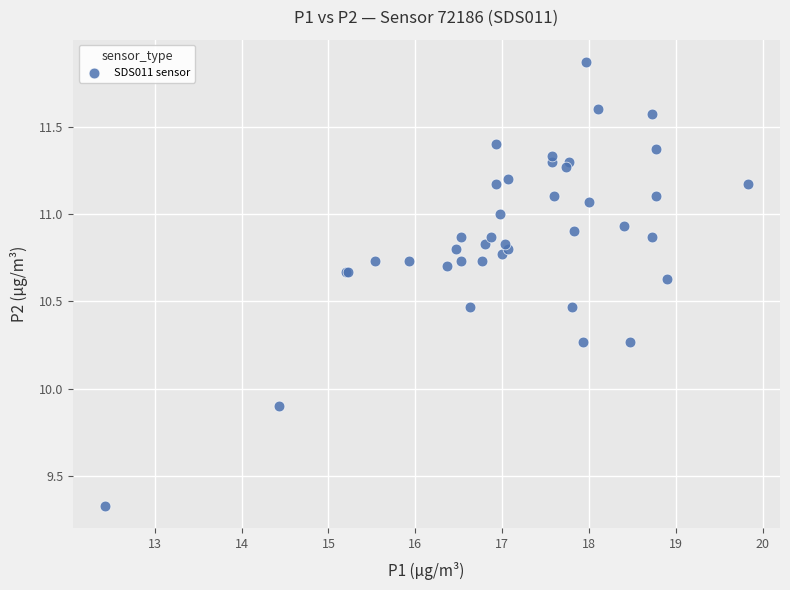

What Y value in the scatter plot is closest to 10?

9.9